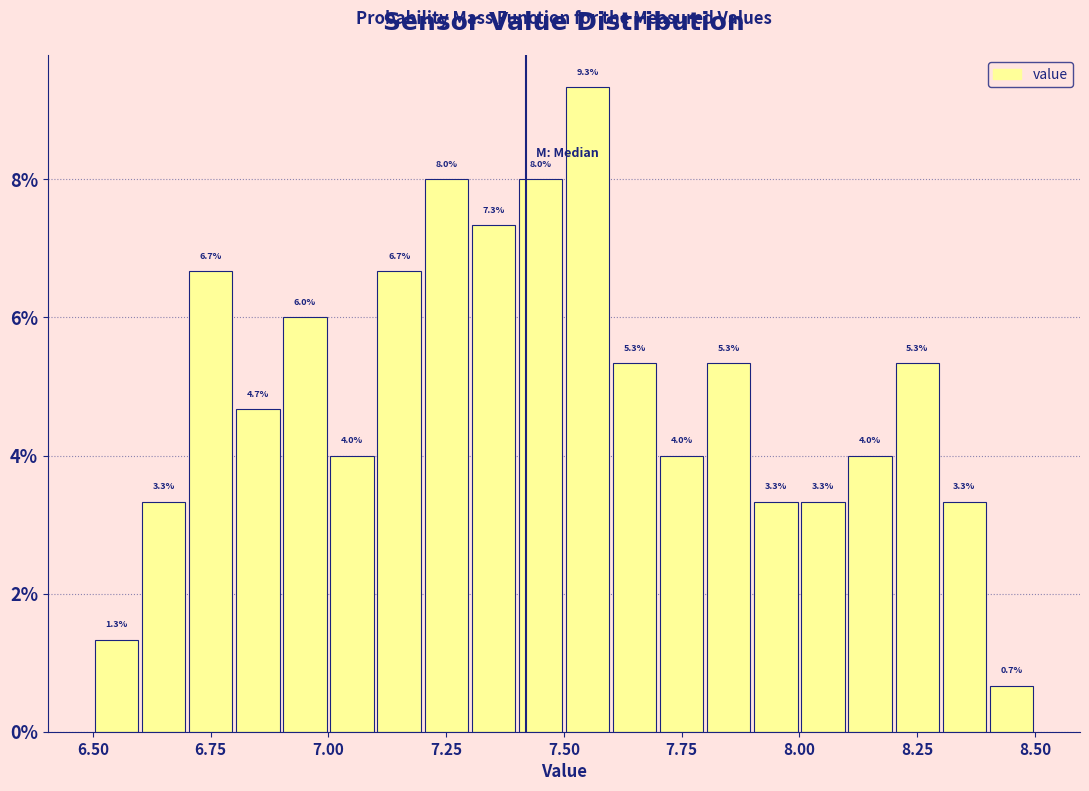

Around what value on the x-axis is the tallest bar? Give the approximate position of its centre, as read against the axis.

7.55